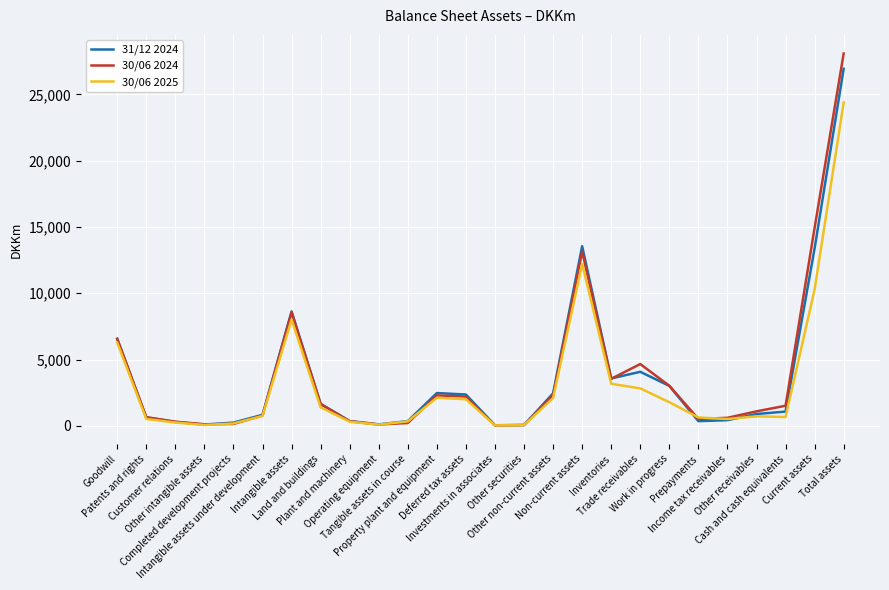

True or false: 30/06 2025 has a value of 305 at Plant and machinery.

True